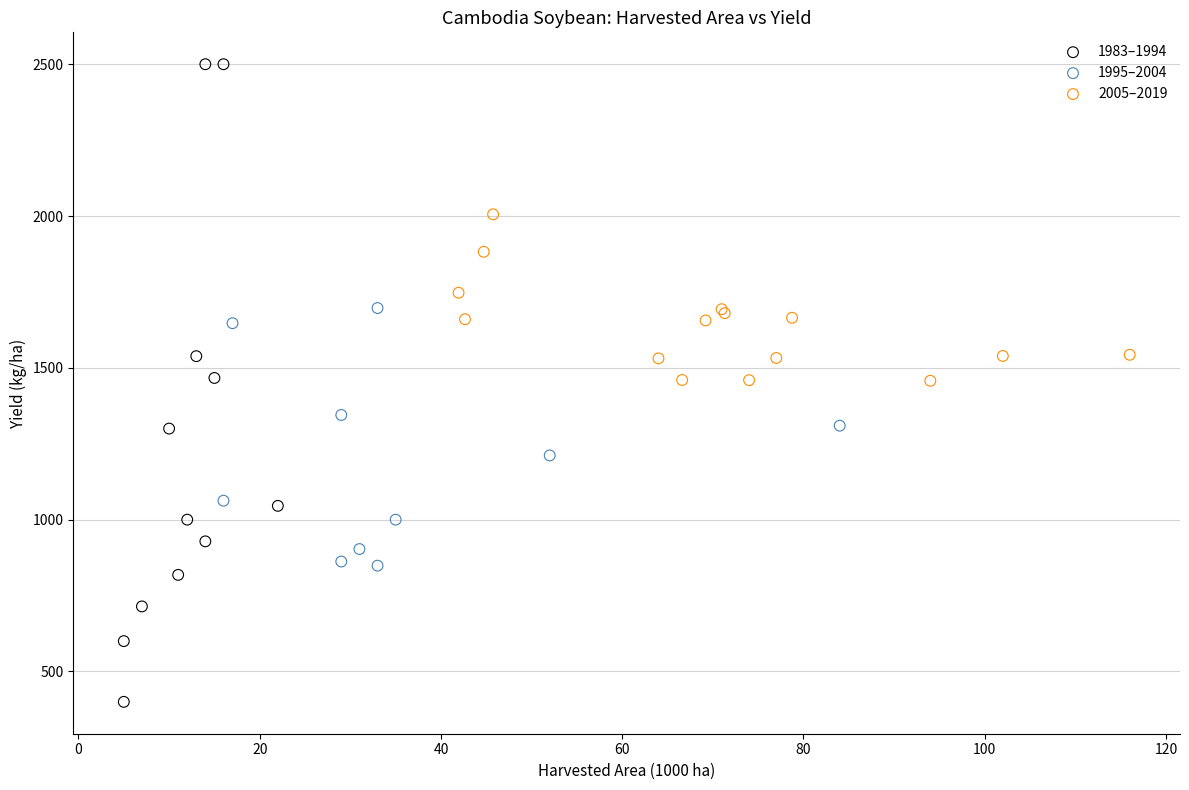

Which series has the largest Y range (max minus min)?

1983–1994